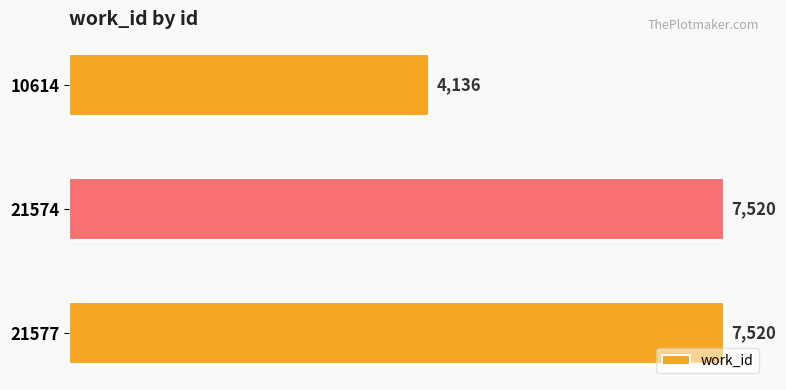

What is the value of the 1st bar from the top?

4136